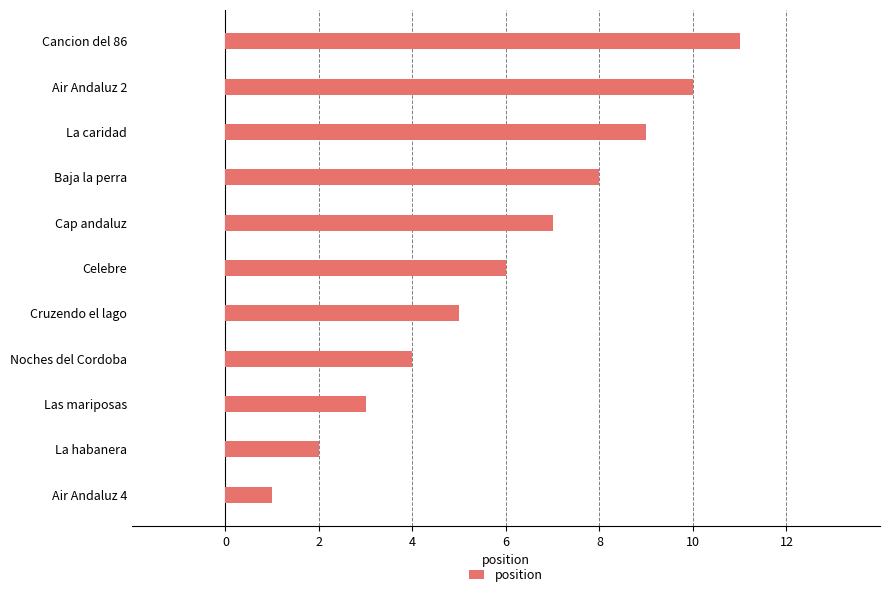

List the labels in order of value, smallest first.

Air Andaluz 4, La habanera, Las mariposas, Noches del Cordoba, Cruzendo el lago, Celebre, Cap andaluz, Baja la perra, La caridad, Air Andaluz 2, Cancion del 86